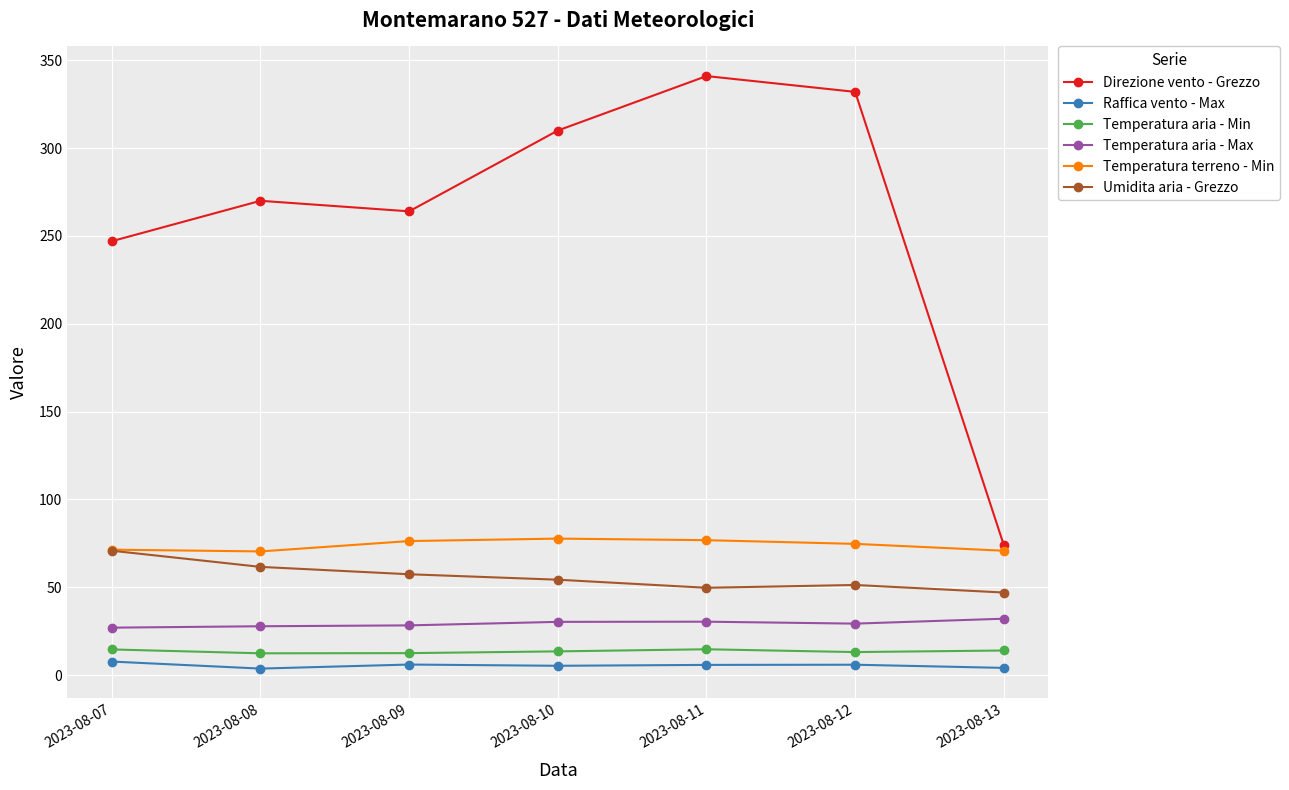

At which category does the chart reach its peak across all series?

2023-08-11